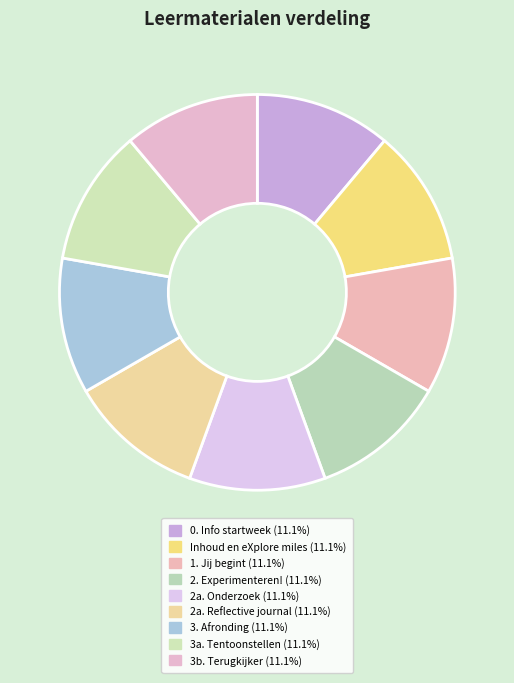

Does 2a. Reflective journal represent more than half of the total?

No